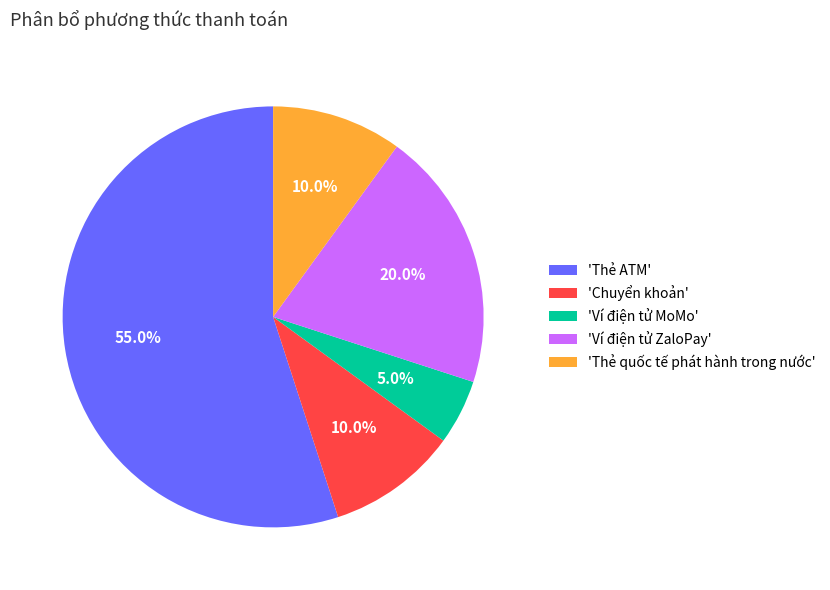

Which category has the biggest portion of the pie?

'Thẻ ATM'